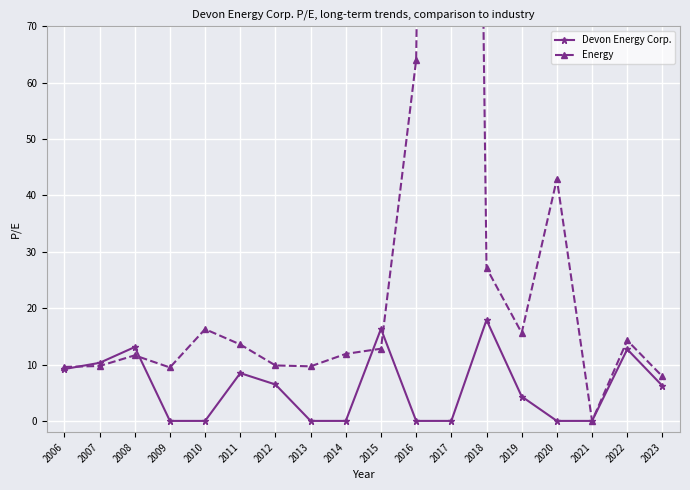

How many lines are shown in the chart?

2